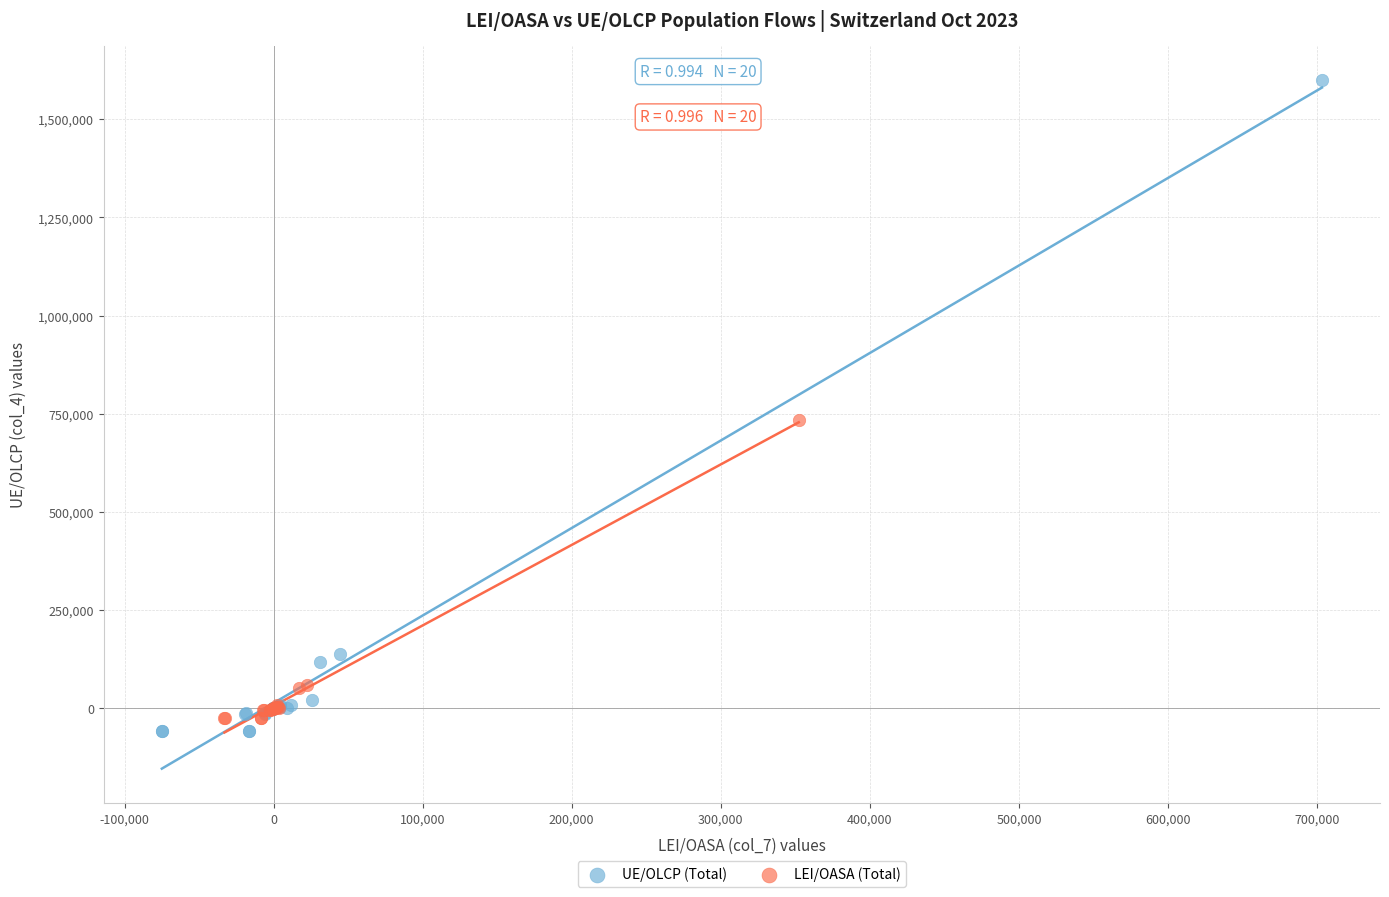

Which series reaches the maximum Y coordinate?

UE/OLCP (Total)